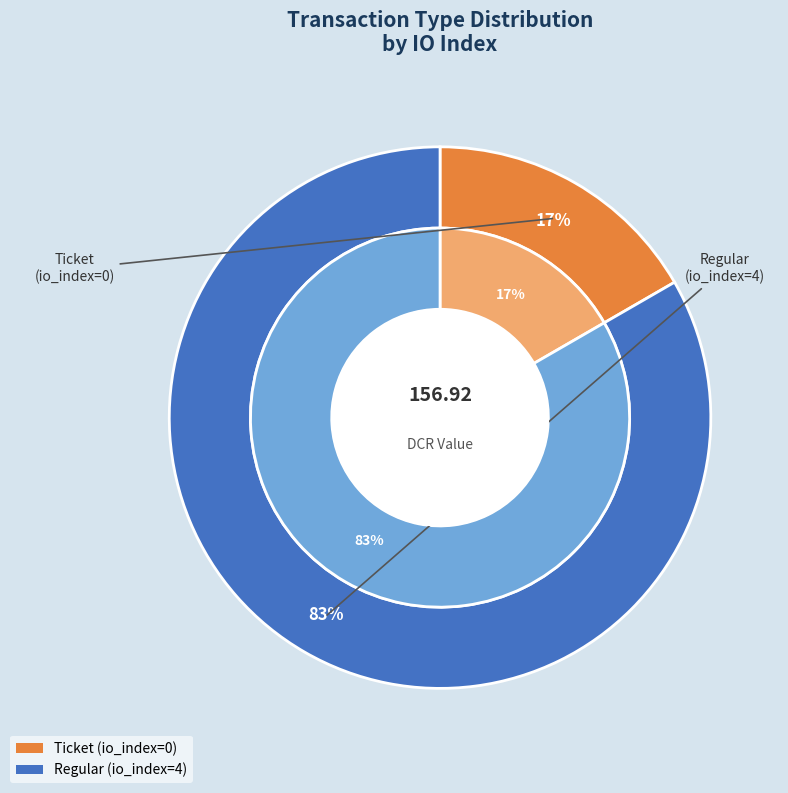

What percentage do Ticket (io_index=0) and Regular (io_index=4) together represent?

100.0%